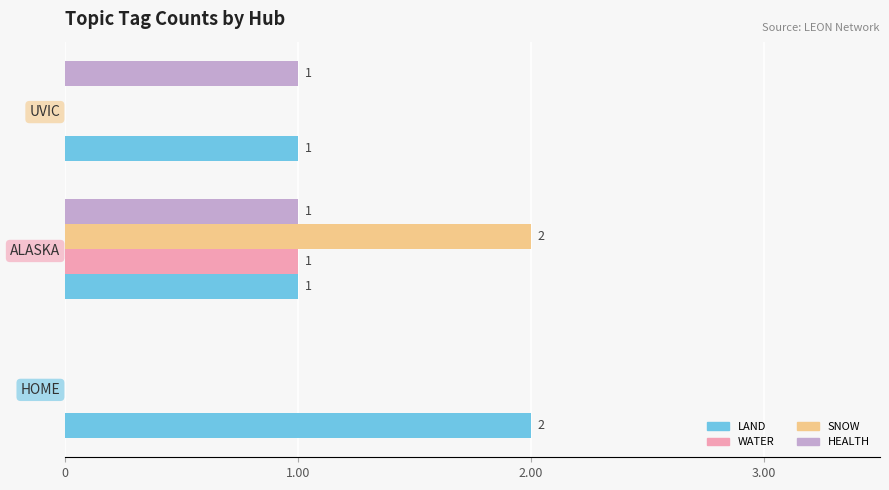

What is the total value across all series at ALASKA?

5